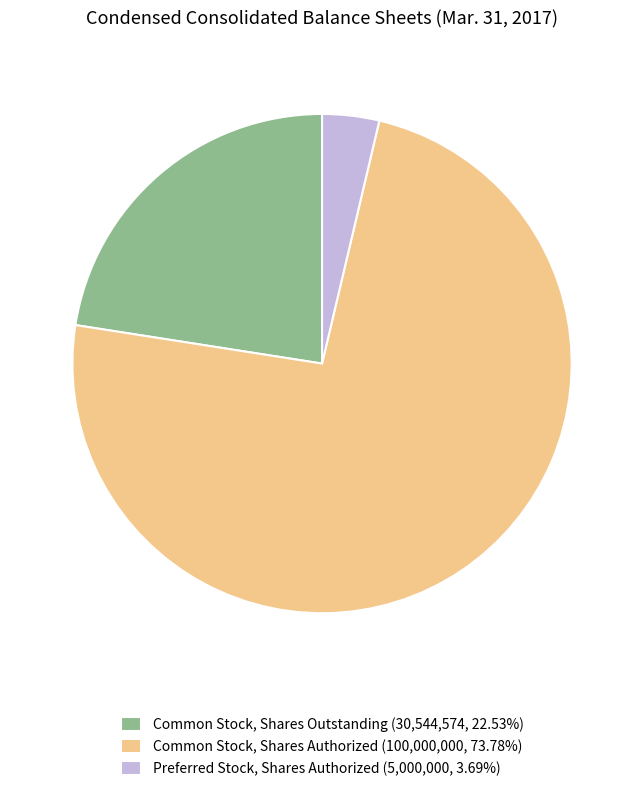

What is the majority slice?

Common Stock, Shares Authorized